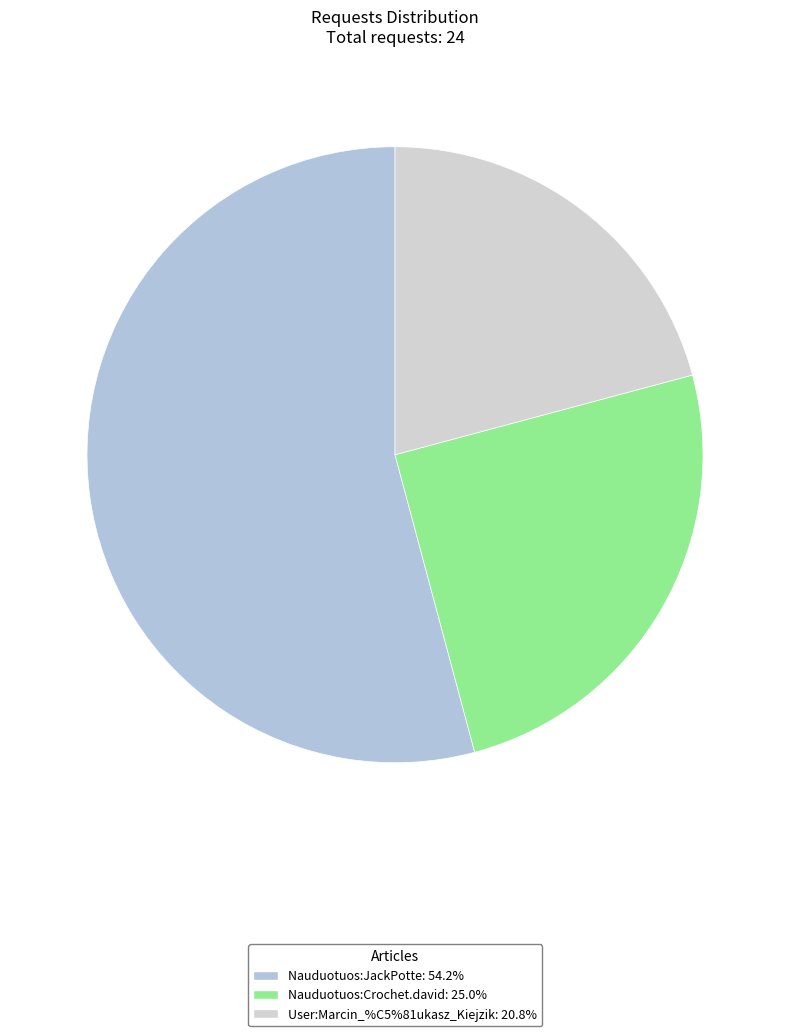

Which slice represents more than half of the pie?

Nauduotuos:JackPotte